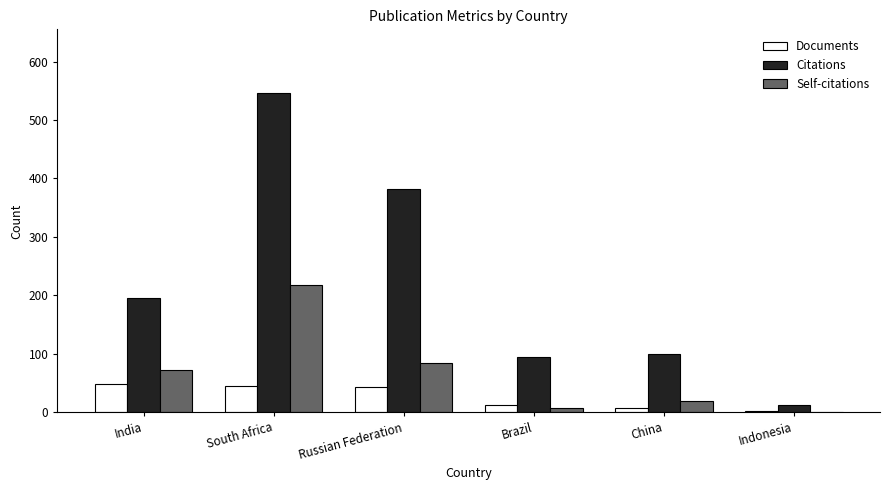

How many series are shown in this chart?

3